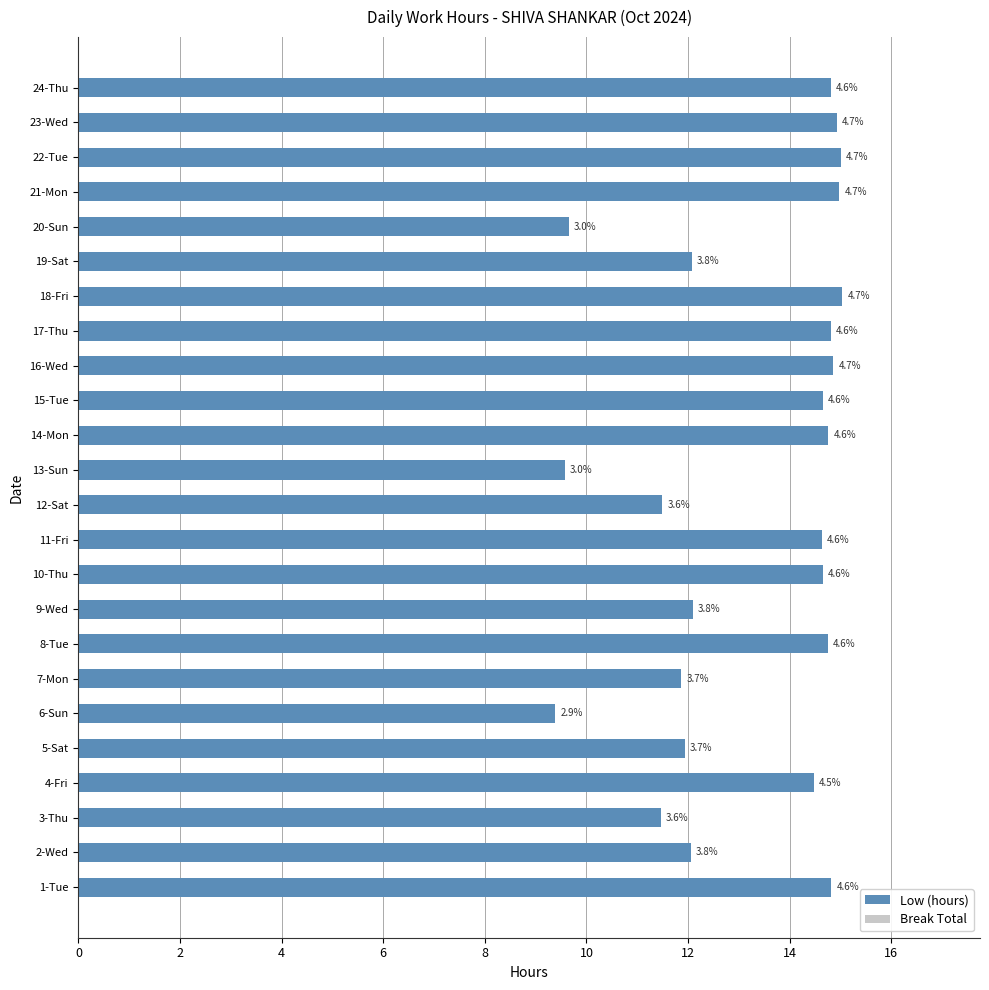

Are the bars horizontal?

Yes